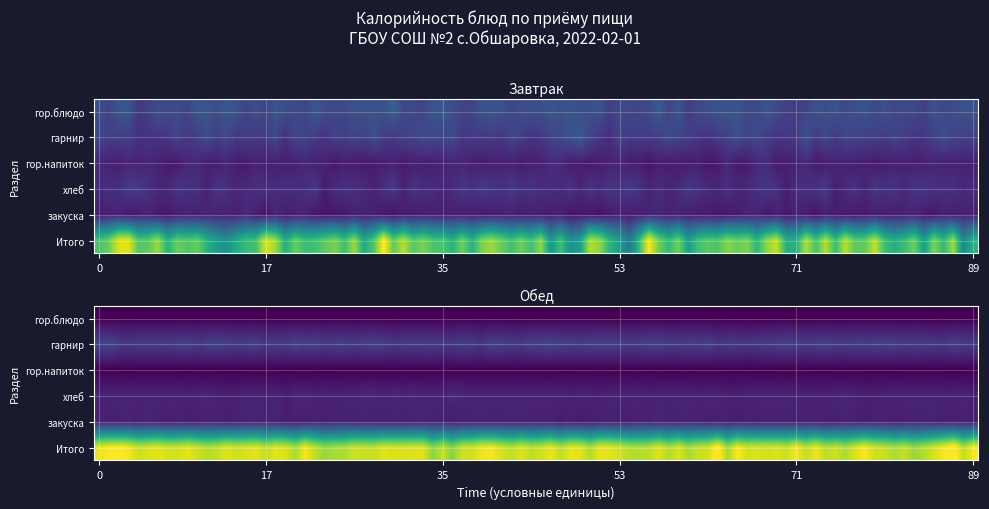

Count the number of categories in the chart.

6